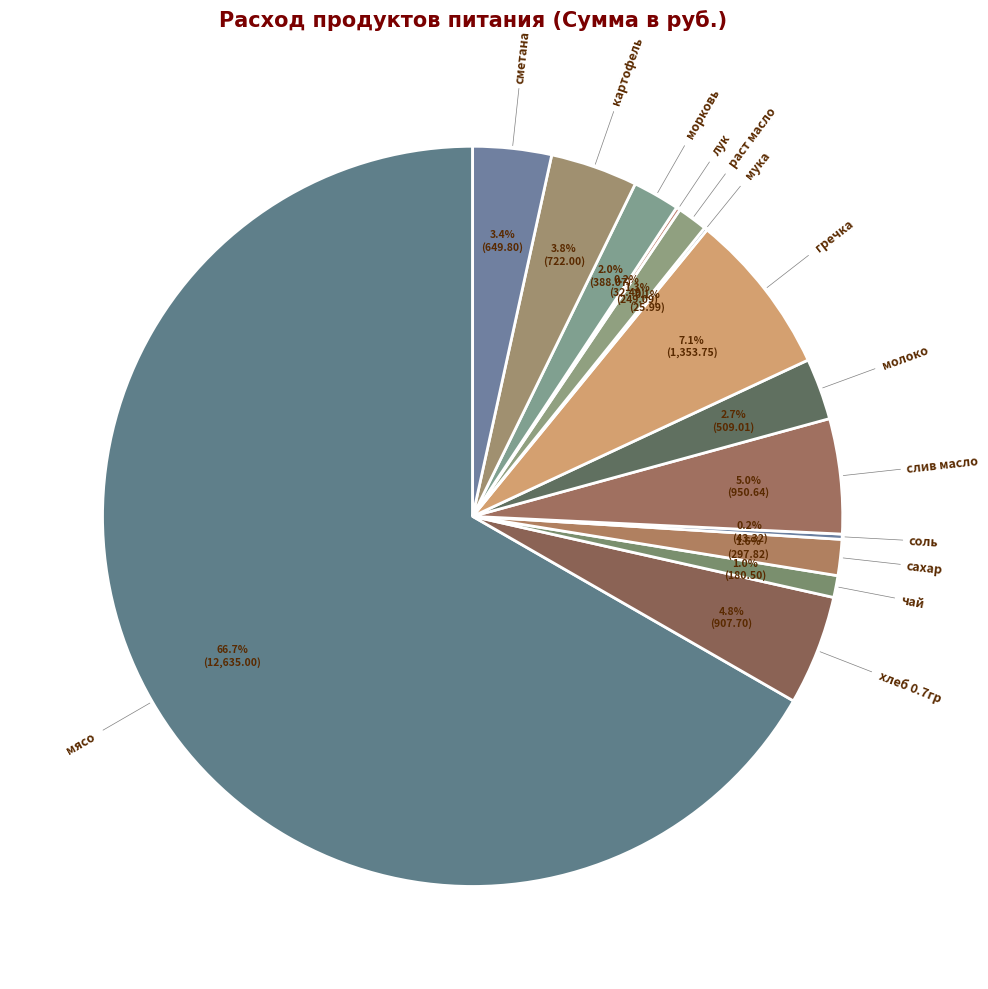

How many slices are in this pie chart?

14